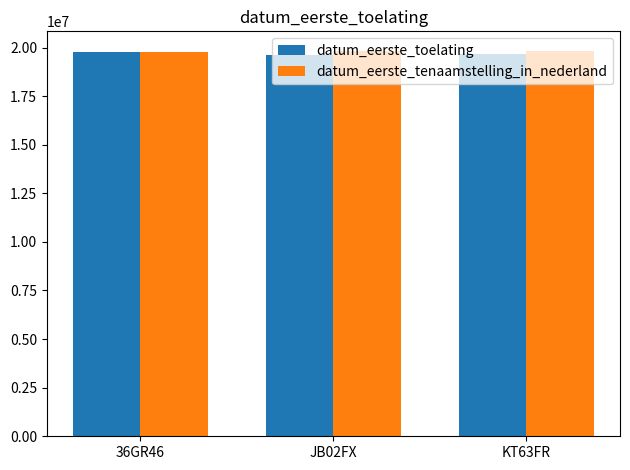

What is the sum of the datum_eerste_toelating values at JB02FX and 36GR46?

39381445